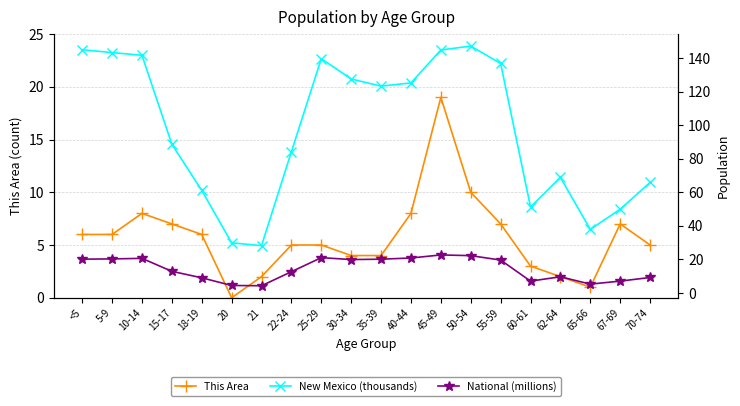

Reading left to right, transcribe all the data shown in this chart.

This Area: <5=6.0	5-9=6.0	10-14=8.0	15-17=7.0	18-19=6.0	20=0.0	21=2.0	22-24=5.0	25-29=5.0	30-34=4.0	35-39=4.0	40-44=8.0	45-49=19.0	50-54=10.0	55-59=7.0	60-61=3.0	62-64=2.0	65-66=1.0	67-69=7.0	70-74=5.0
New Mexico (thousands): <5=145.0	5-9=143.3	10-14=141.7	15-17=88.7	18-19=61.2	20=29.9	21=28.2	22-24=84.2	25-29=139.7	30-34=127.6	35-39=123.3	40-44=125.2	45-49=144.8	50-54=147.2	55-59=136.8	60-61=51.2	62-64=68.9	65-66=37.9	67-69=50.0	70-74=65.9
National (millions): <5=20.2	5-9=20.3	10-14=20.7	15-17=13.0	18-19=9.1	20=4.5	21=4.4	22-24=12.7	25-29=21.1	30-34=20.0	35-39=20.2	40-44=20.9	45-49=22.7	50-54=22.3	55-59=19.7	60-61=7.1	62-64=9.7	65-66=5.3	67-69=7.1	70-74=9.3